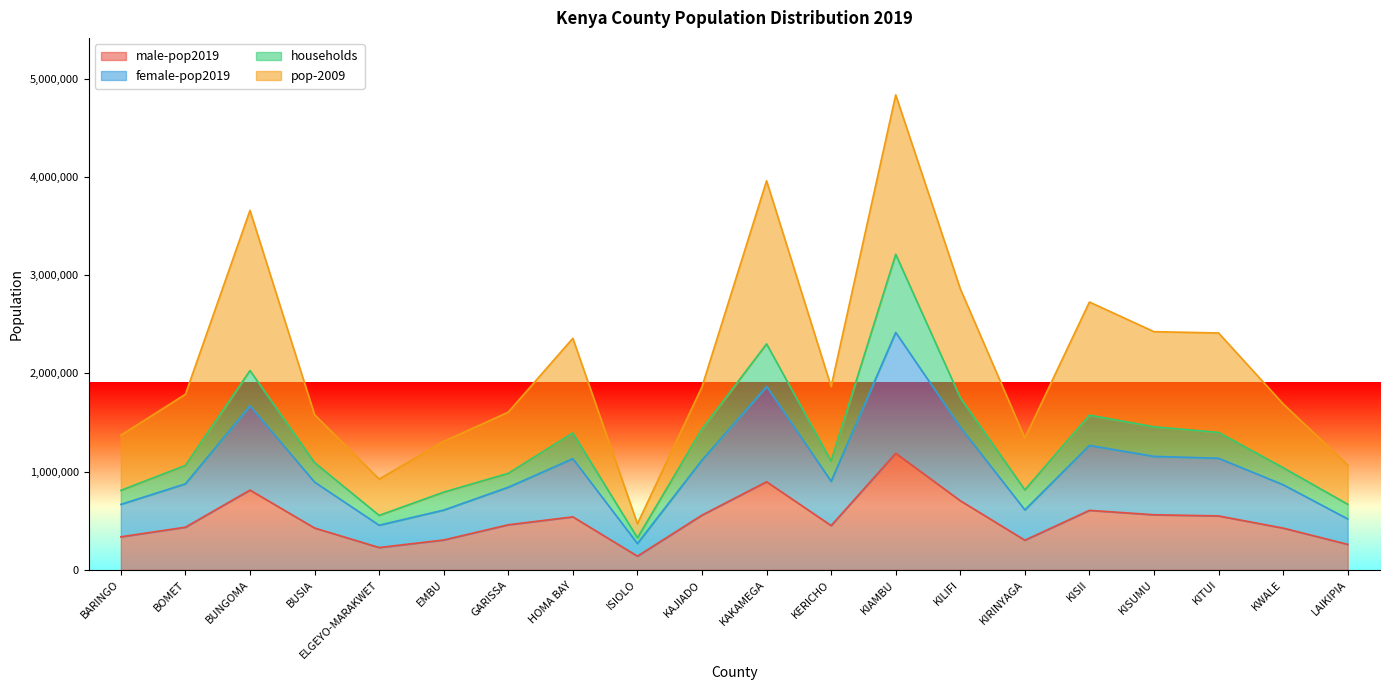

Is it true that male-pop2019 equals 434287 at BOMET?

True